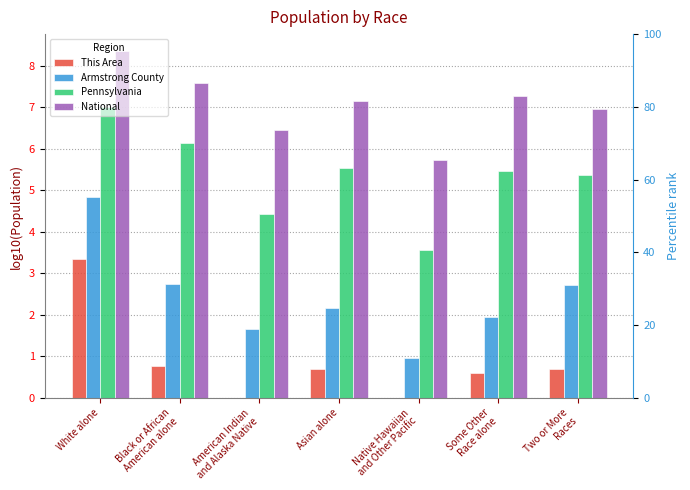

The value of Armstrong County at Asian alone is 3.9. True or false?

False